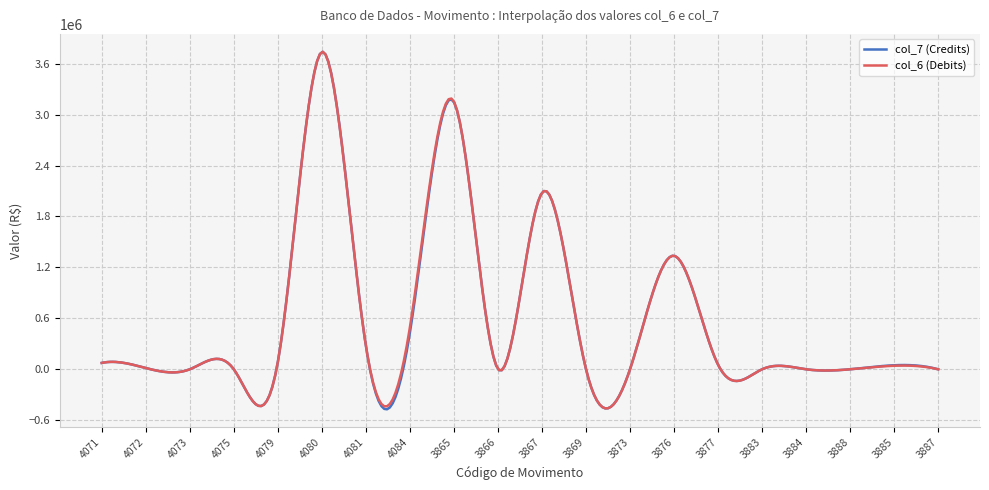

How many categories are shown in the chart?

300